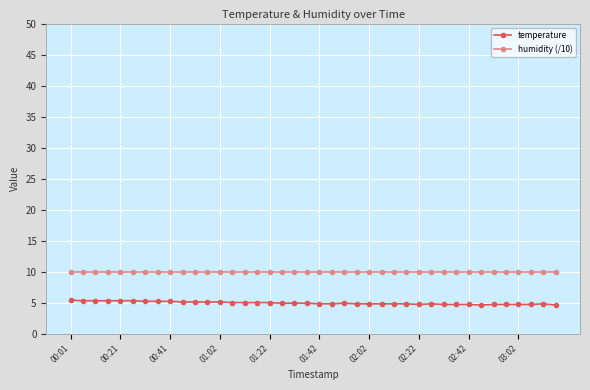

Count the number of data series in this chart.

2